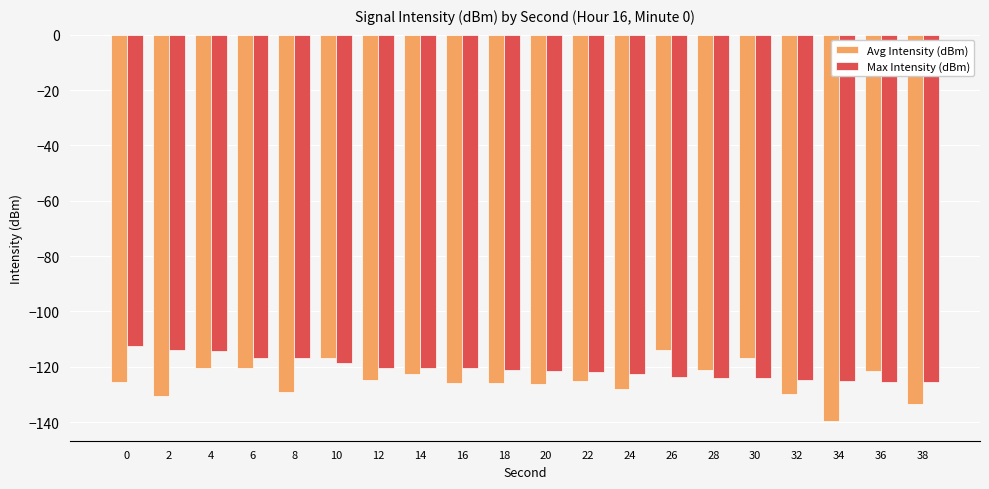

Is it true that Avg Intensity (dBm) equals -47.1 at 20?

False